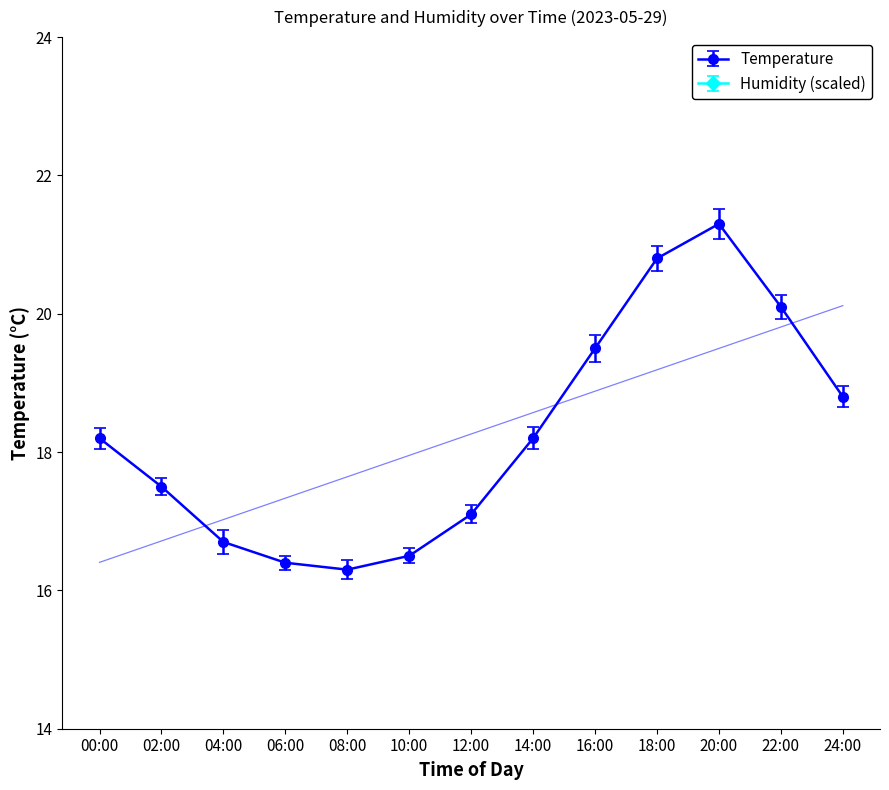

At which label does Humidity reach its minimum?

20:00